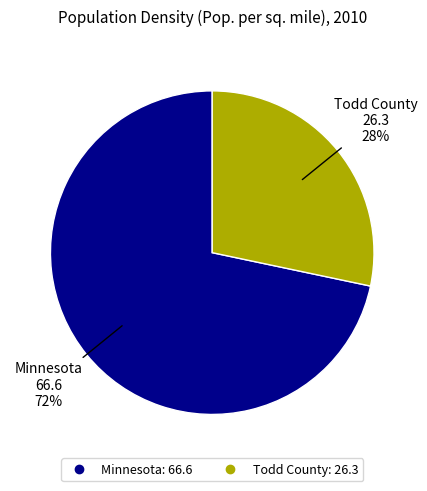

Does Todd County represent more than half of the total?

No